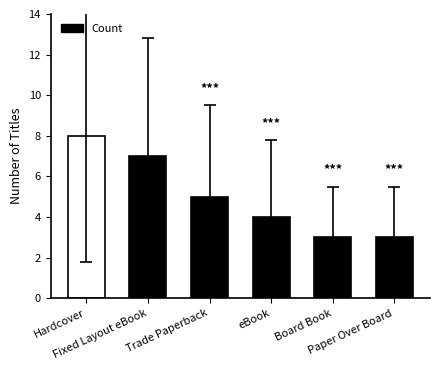

What is the maximum value shown in the chart?

8